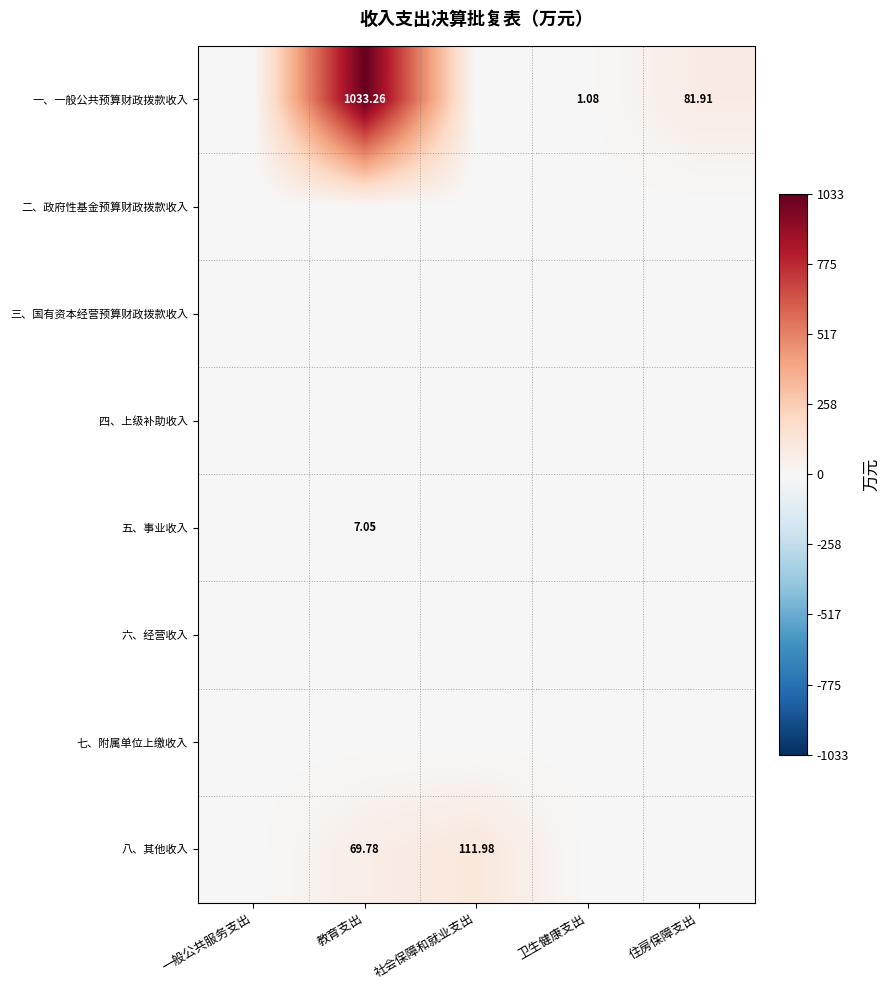

True or false: 四、上级补助收入 has a value of 0.0 at 住房保障支出.

True